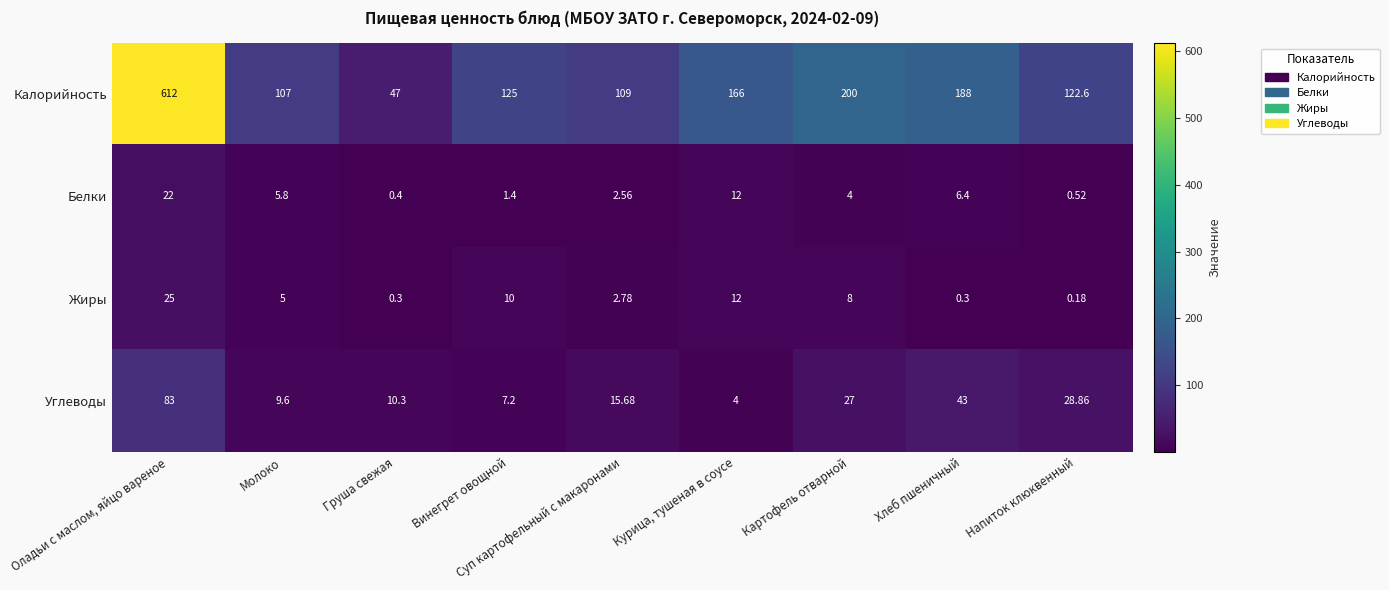

Is the value of Белки at Курица, тушеная в соусе greater than the value of Калорийность at Хлеб пшеничный?

No